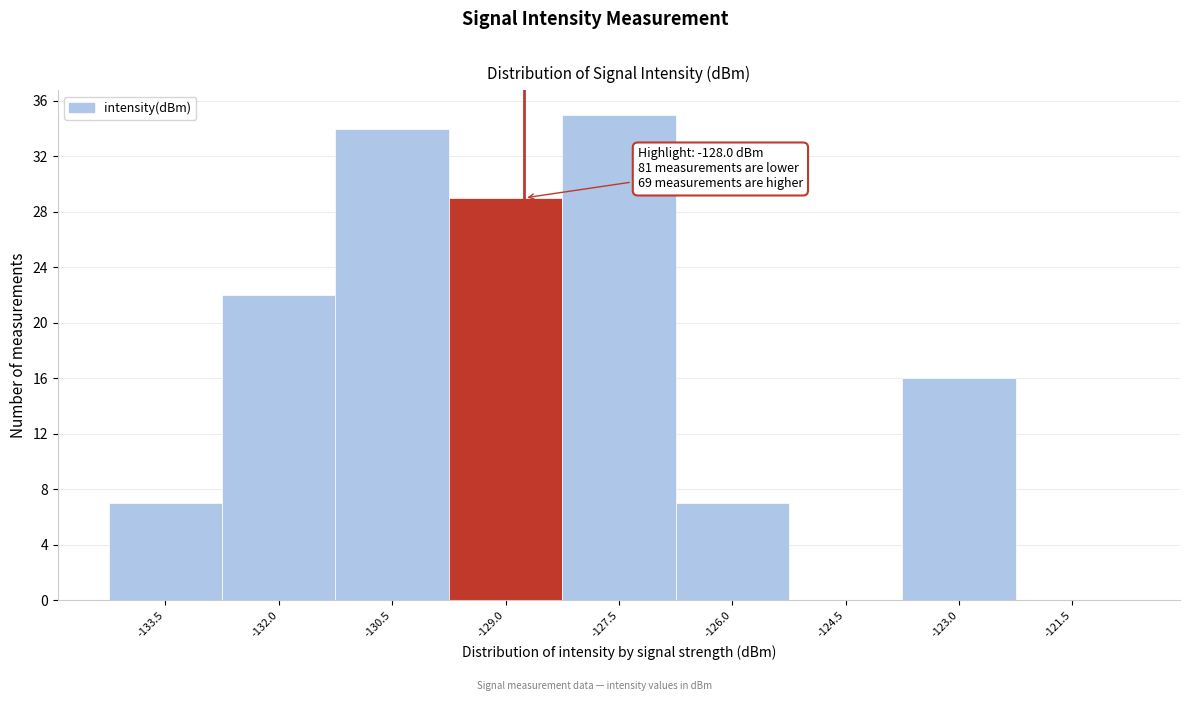

Reading left to right, what are all the values shown in this chart?

-133.5=7	-132.0=22	-130.5=34	-129.0=29	-127.5=35	-126.0=7	-124.5=0	-123.0=16	-121.5=0